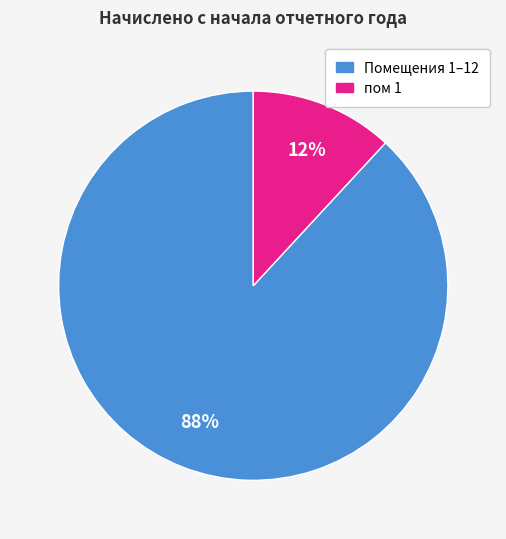

Which slice is the smallest?

пом 1